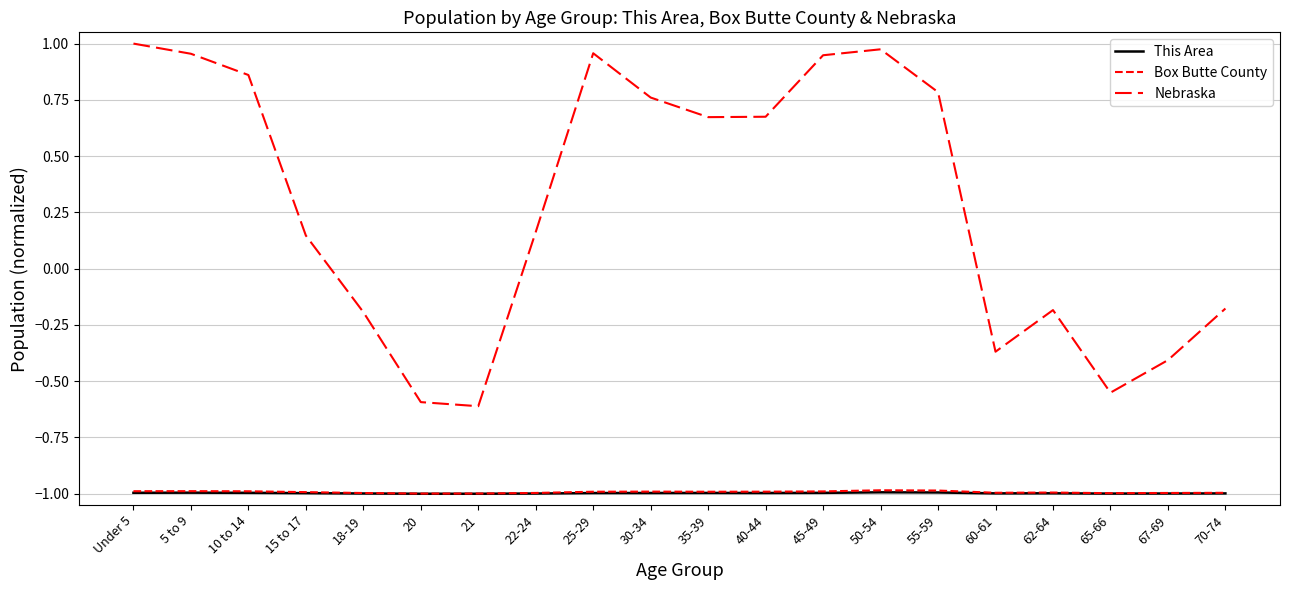

What position from the right is 18-19?

16